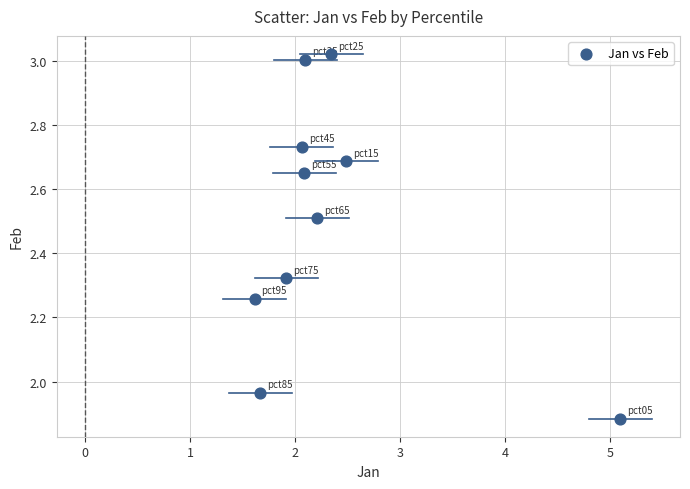

What is the range of X values (max minus min)?

3.5